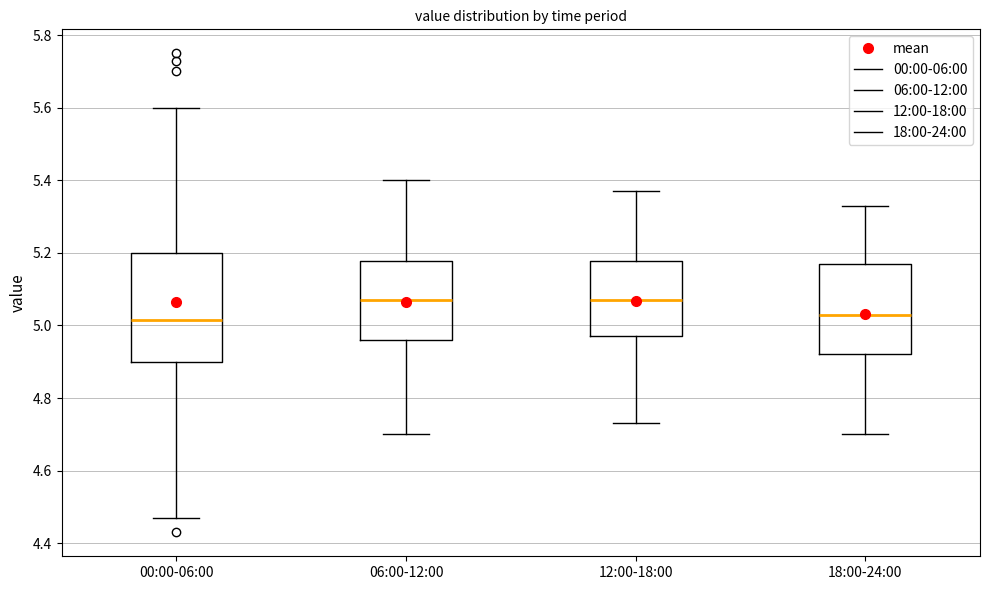

Which box is the tallest, from its lower edge to its upper edge?

00:00-06:00